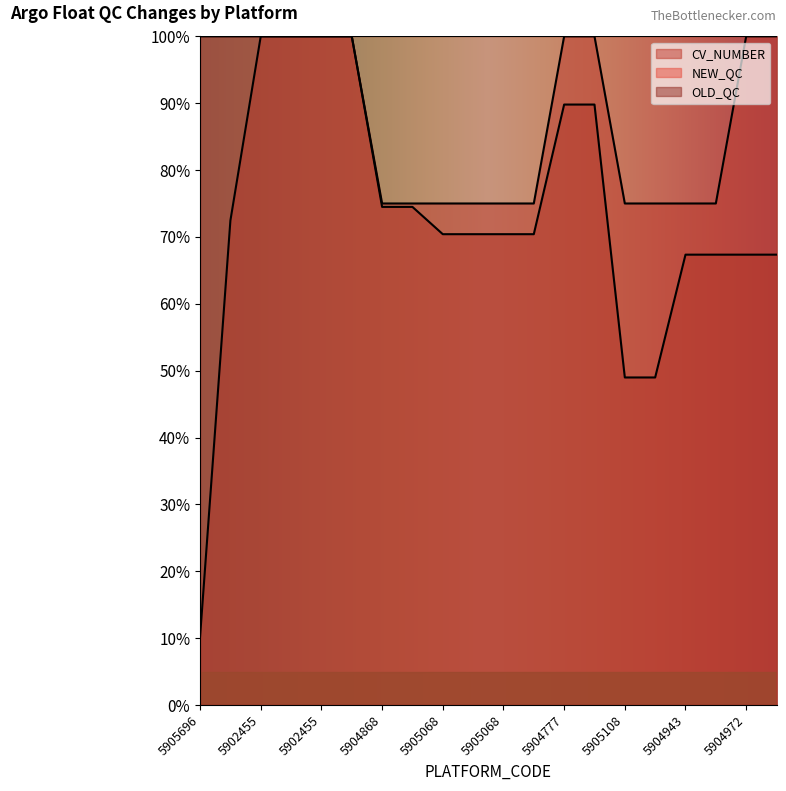

At which category is the sum across all series the highest?

5902455